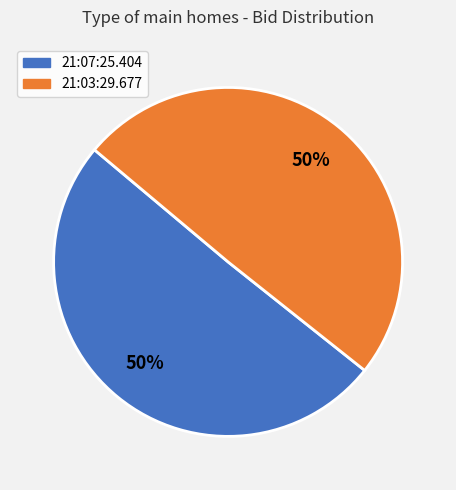

Is the sum of 21:07:25.404 and 21:03:29.677 greater than half?

Yes